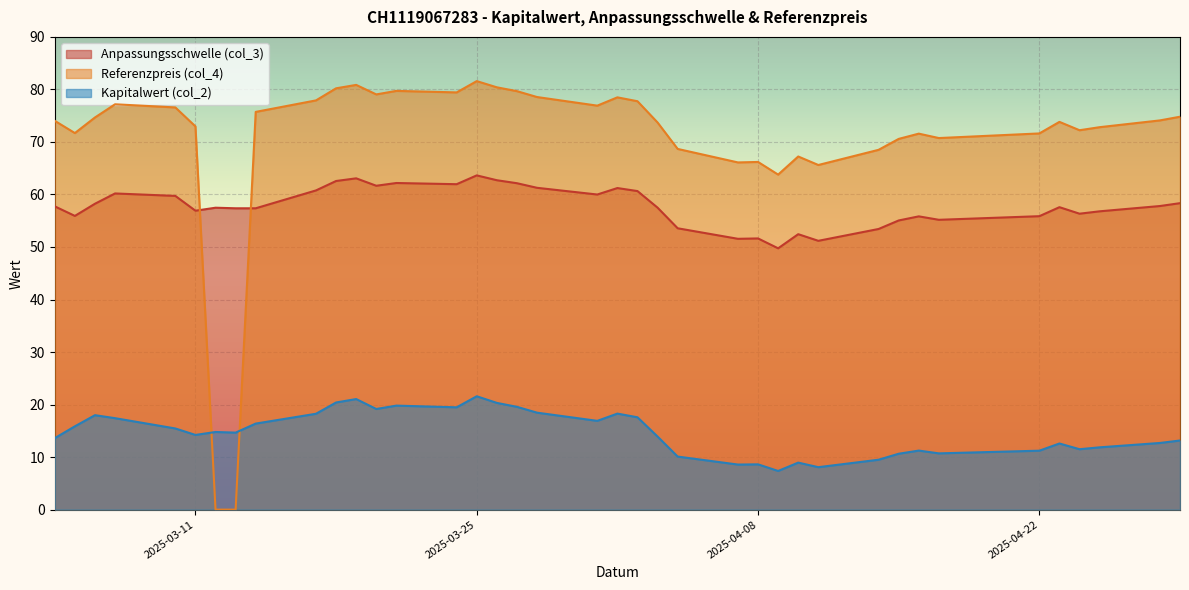

What is the average value of the Referenzpreis (col_4) series?

70.4